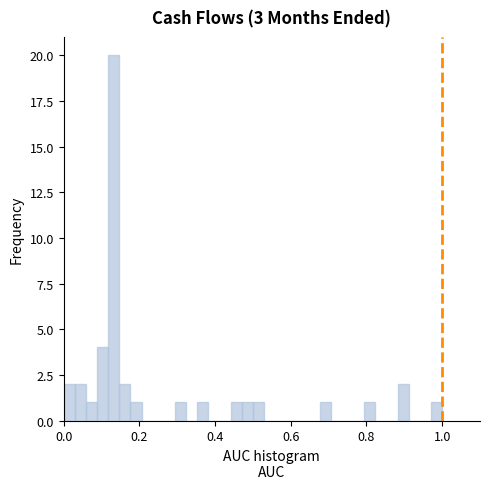

Read against the x-axis, roughly where is the centre of the tallest bar?

0.14